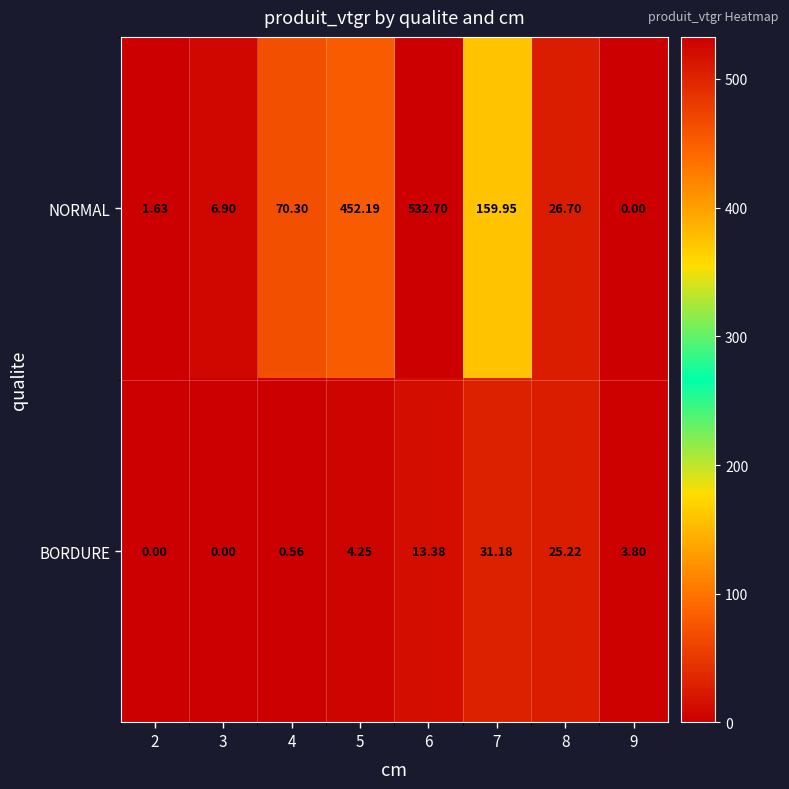

What is the total value across all series at 3?

6.9